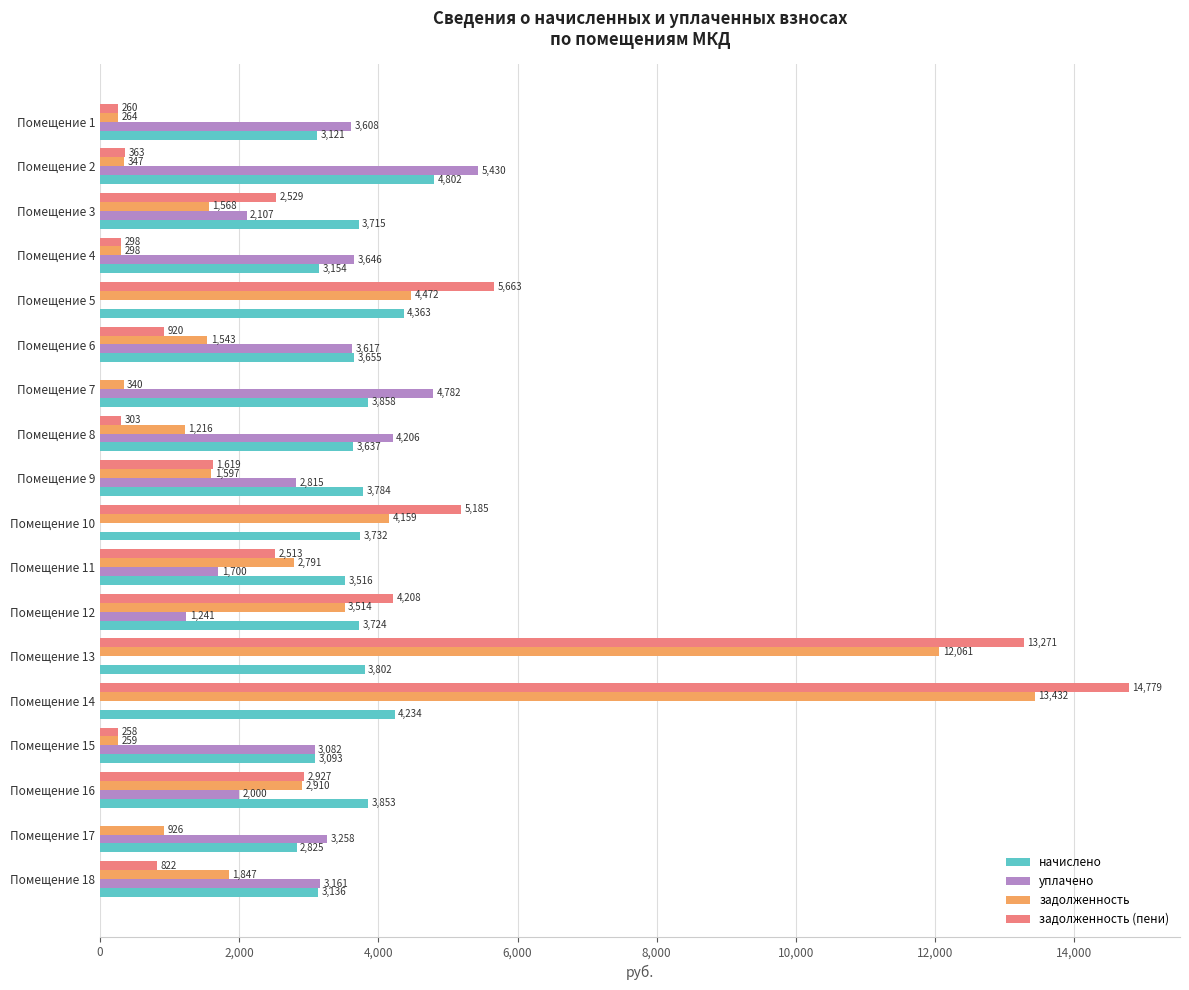

True or false: начислено has a value of 880.6 at Помещение 10.

False